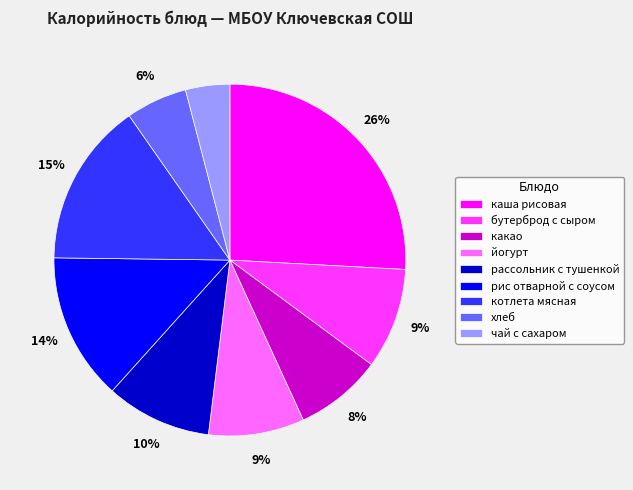

Which has a higher value, какао or рассольник с тушенкой?

рассольник с тушенкой